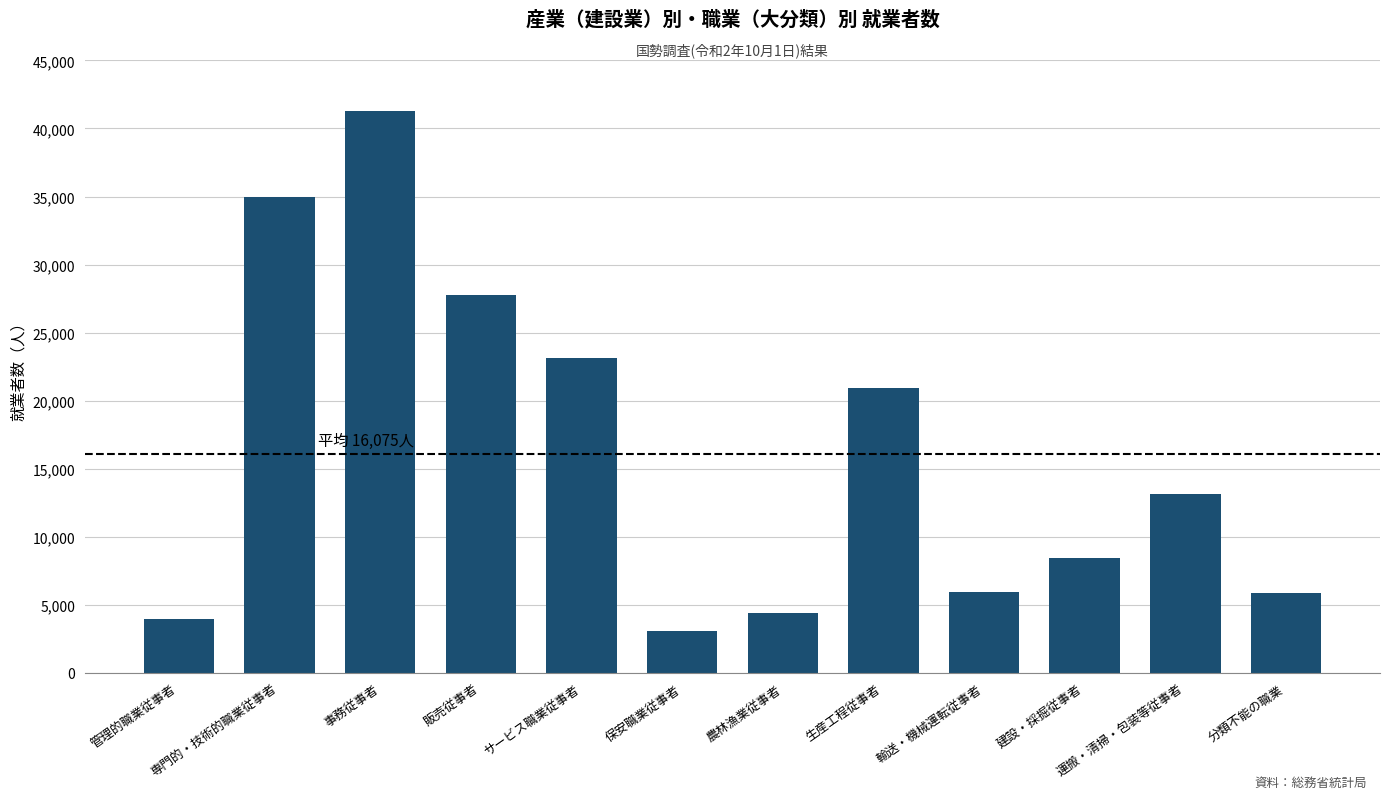

Which has a higher value, 販売従事者 or 専門的・技術的職業従事者?

専門的・技術的職業従事者